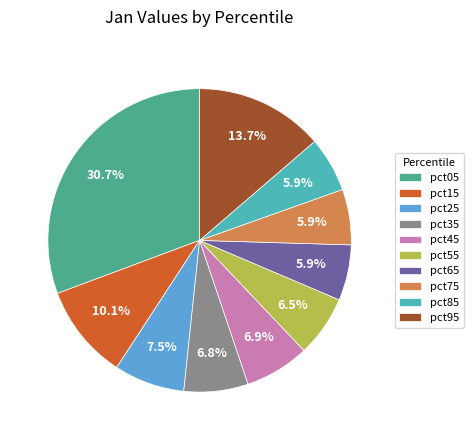

Does any single category account for the majority?

No